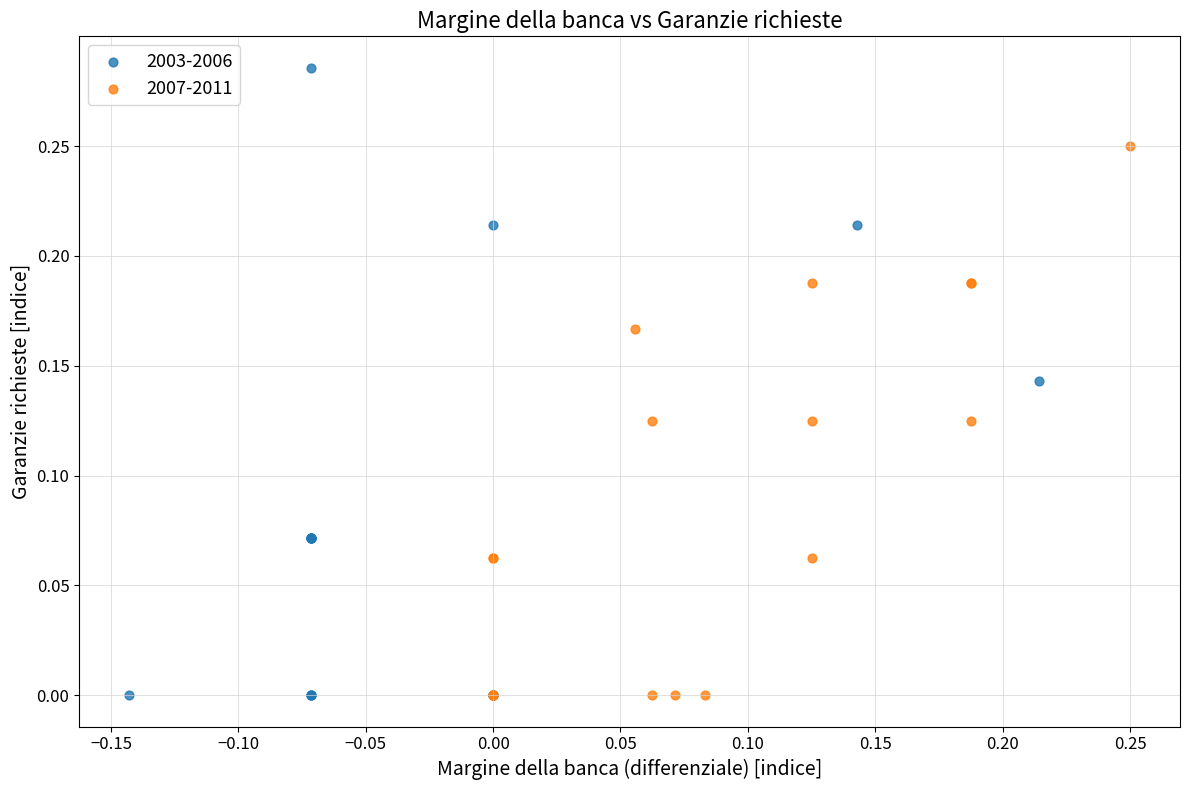

Which series reaches the maximum Y coordinate?

2003-2006